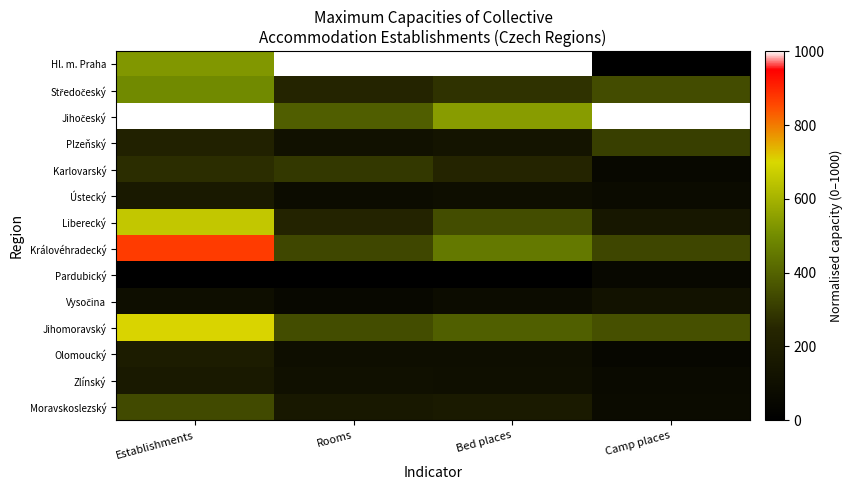

Between Establishments and Rooms, which series saw the biggest shift?

Jihočeský